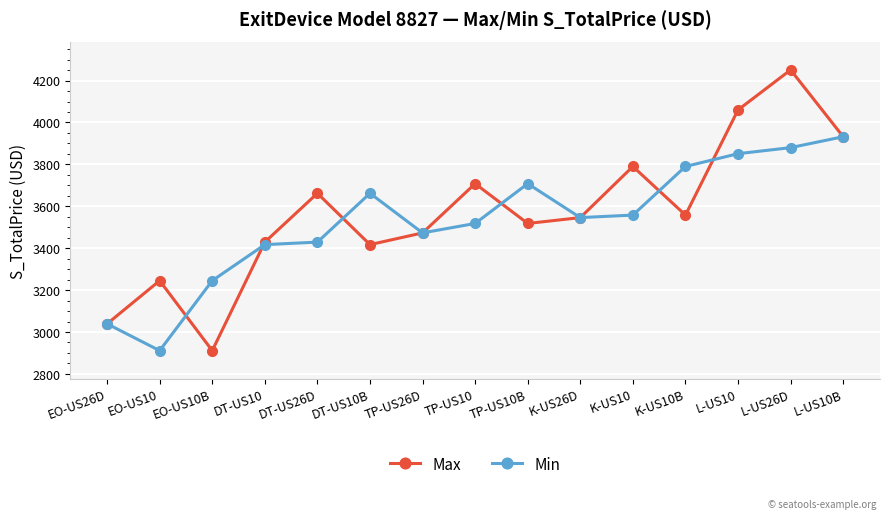

What is the label of the 3rd point from the left?

EO-US10B